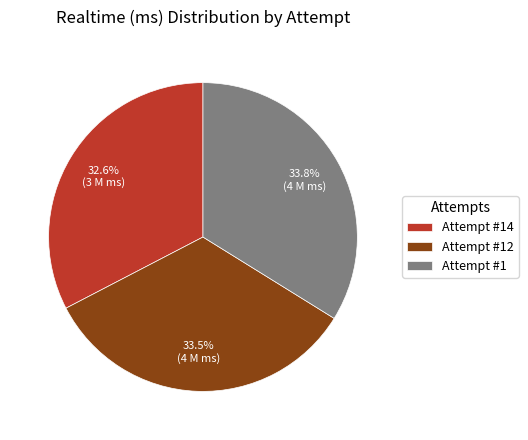

Is it true that Attempt #14 is 42% of the pie?

False